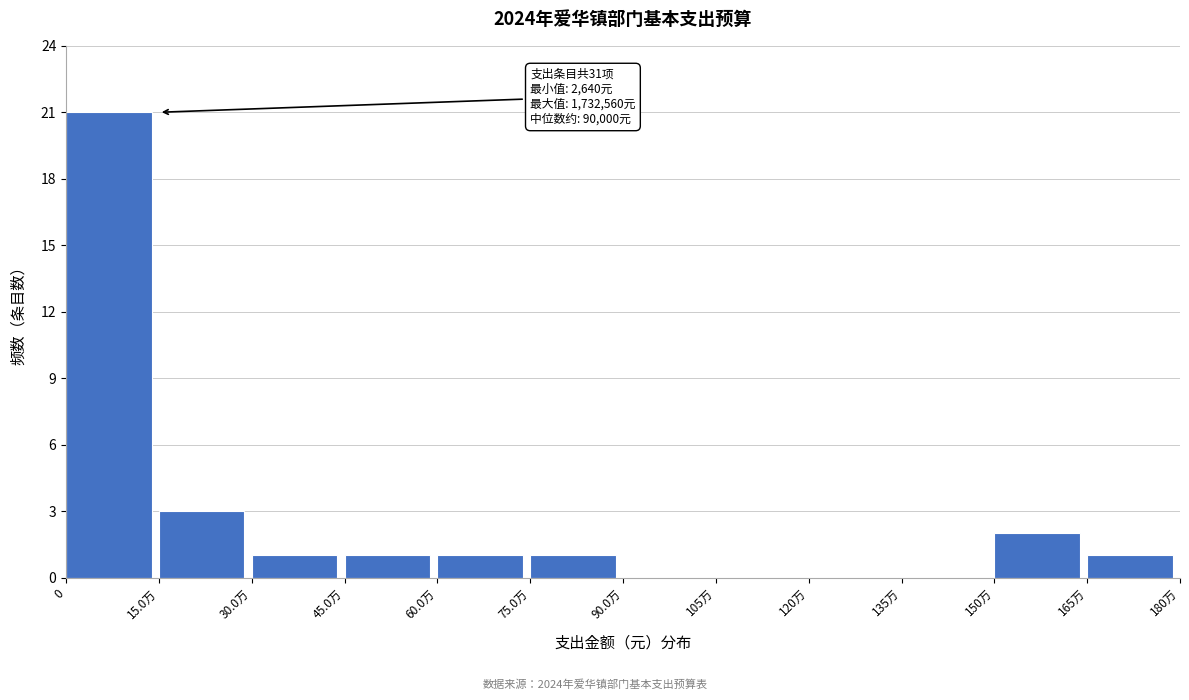

Reading left to right, list all the values displayed in this chart.

0=21	15.0万=3	30.0万=1	45.0万=1	60.0万=1	75.0万=1	90.0万=0	105万=0	120万=0	135万=0	150万=2	165万=1